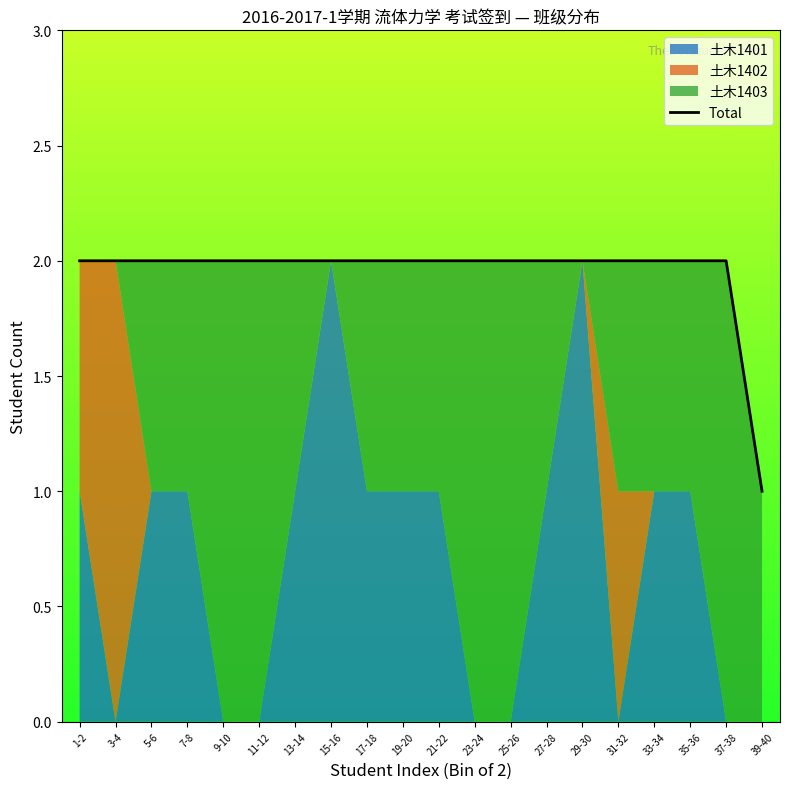

The value at 9-10 is 2. True or false?

True